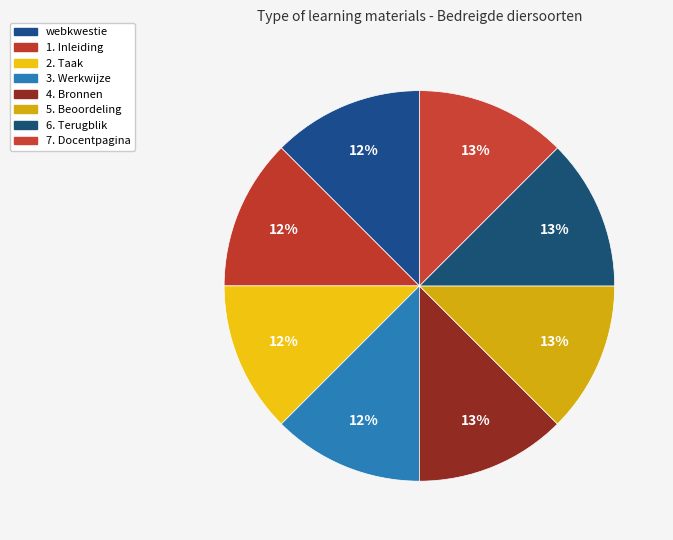

Which slice is the smallest?

webkwestie